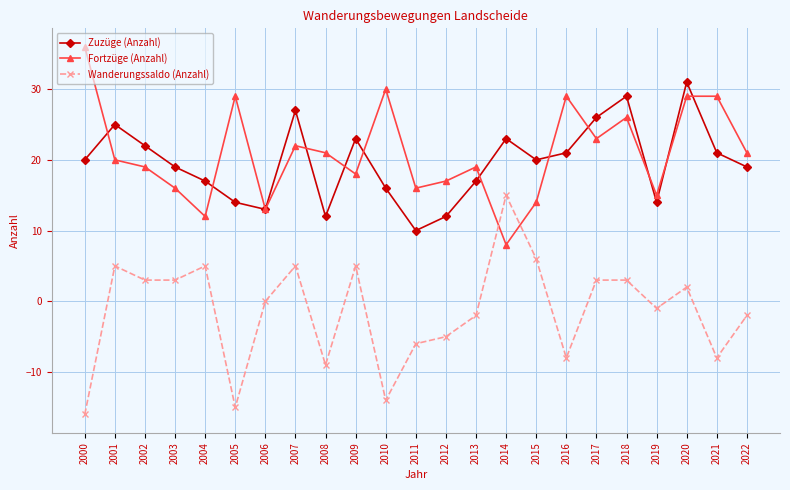

Is it true that Zuzüge (Anzahl) equals 12 at 2008?

True